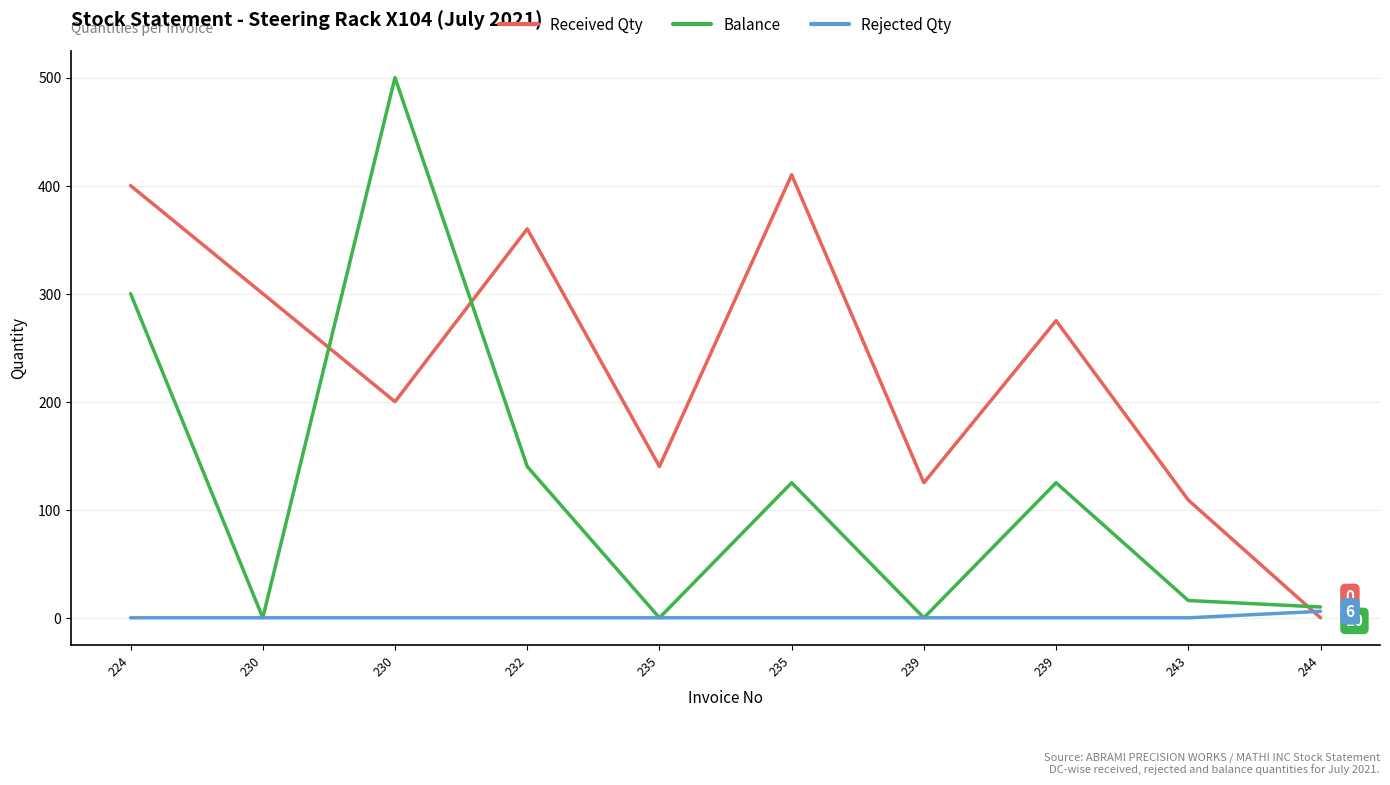

What is the difference between the maximum and second lowest values in the Received Qty series?

301